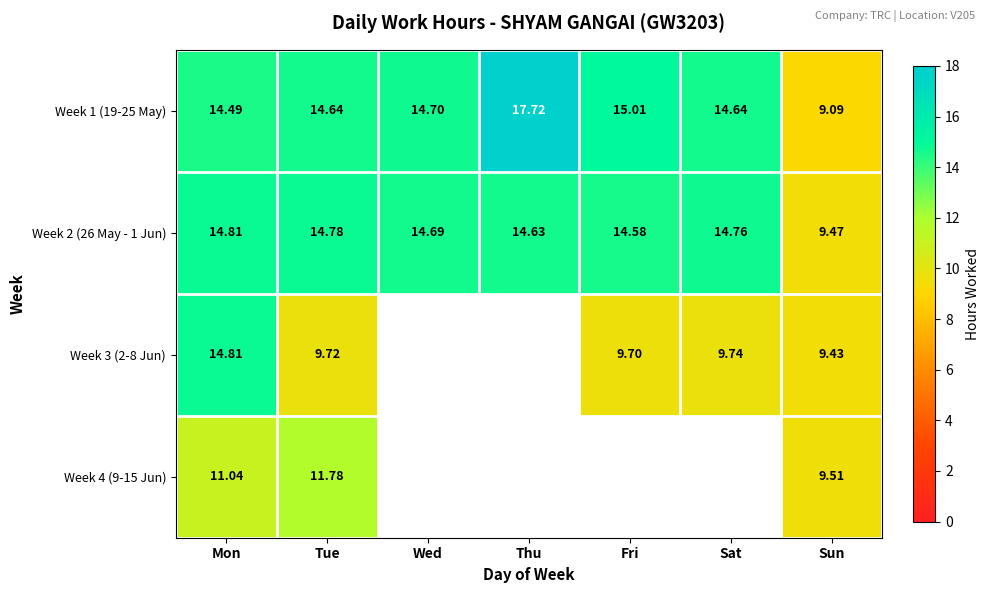

Which category has the lowest value across all series?

Sun